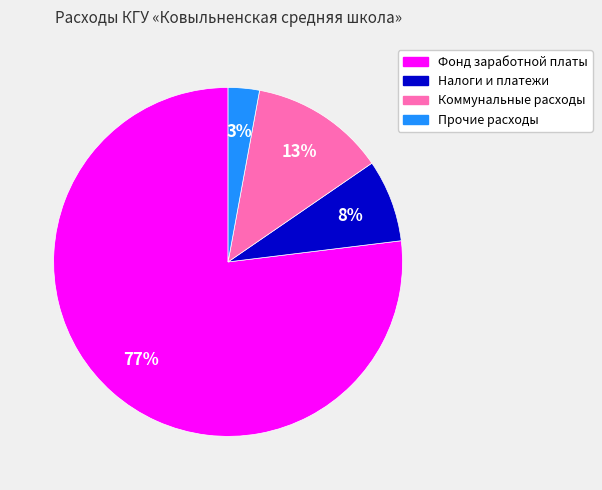

Is it true that Коммунальные расходы is 13% of the pie?

True